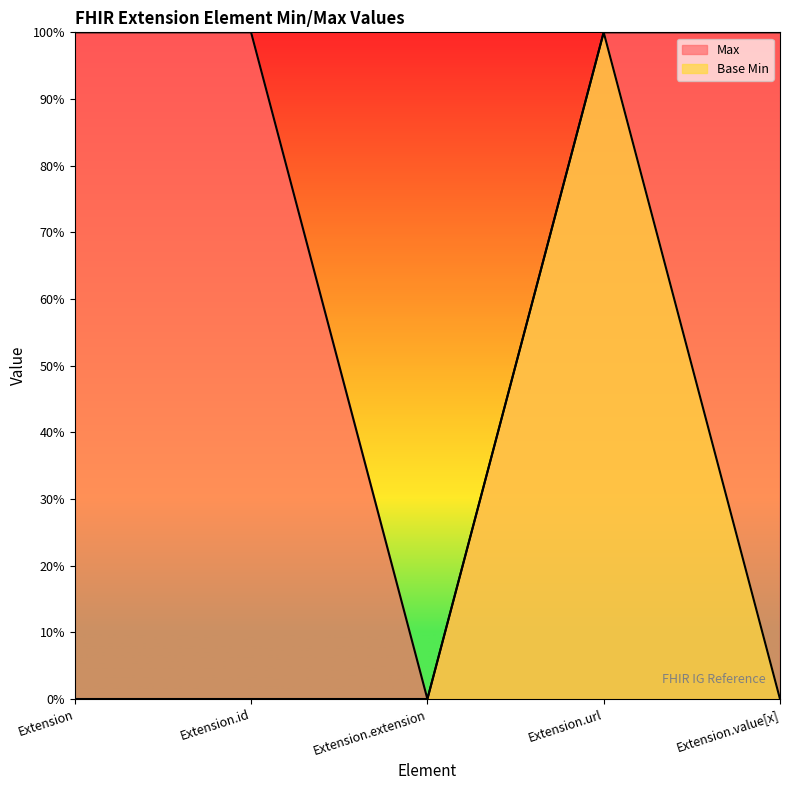

How many values in the Base Min series exceed 0?

1